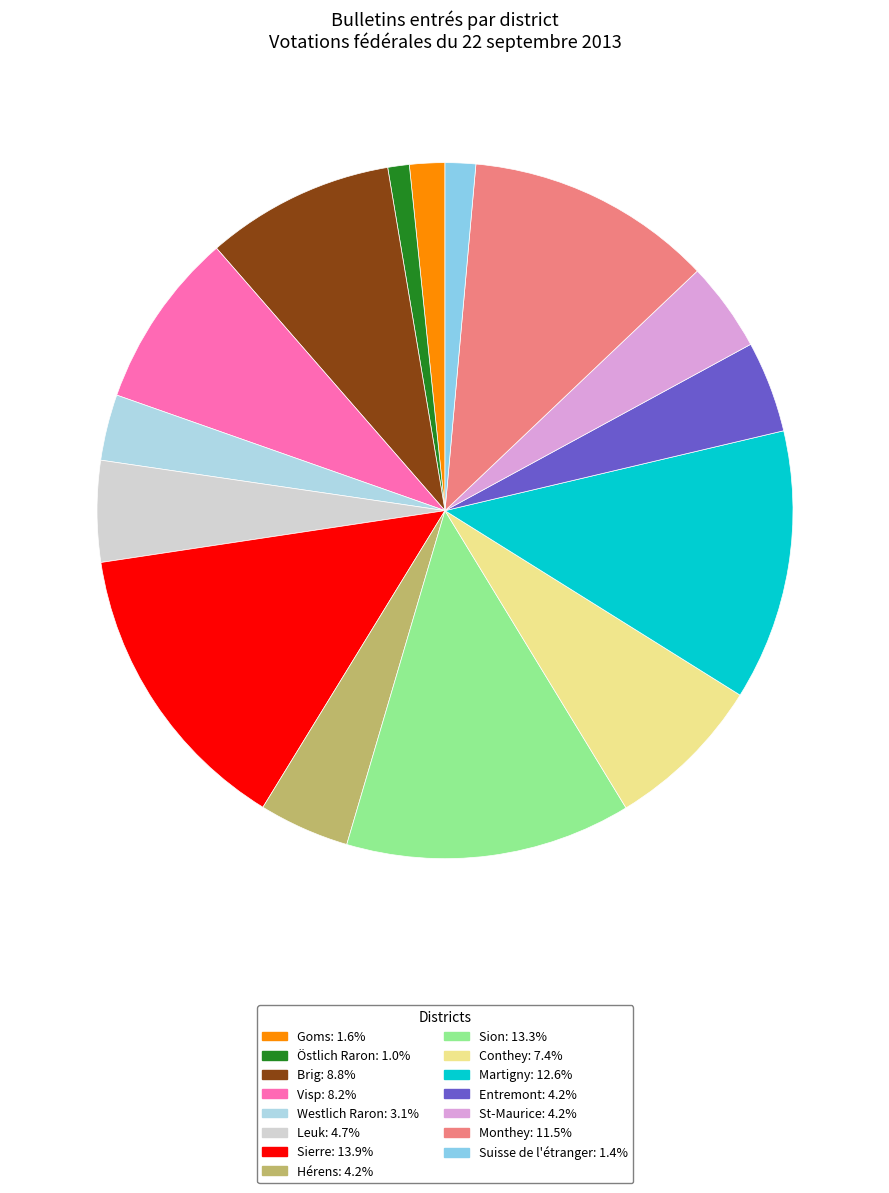

Is the sum of Brig and Monthey greater than half?

No